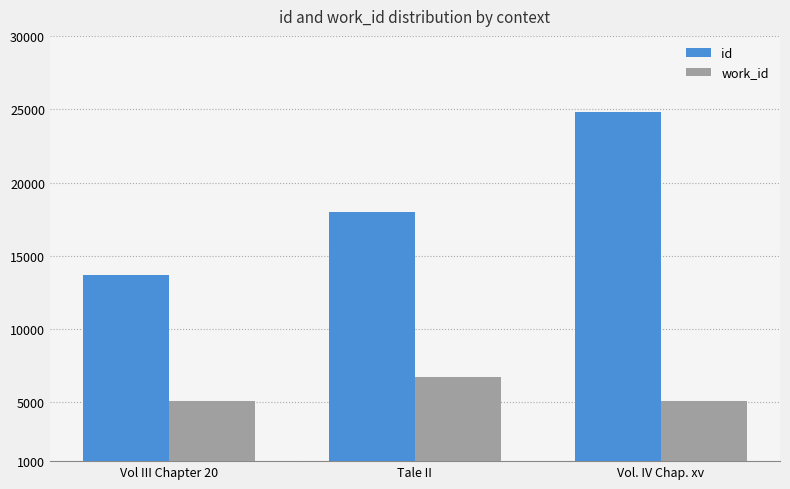

How many bars are there in each group?

2